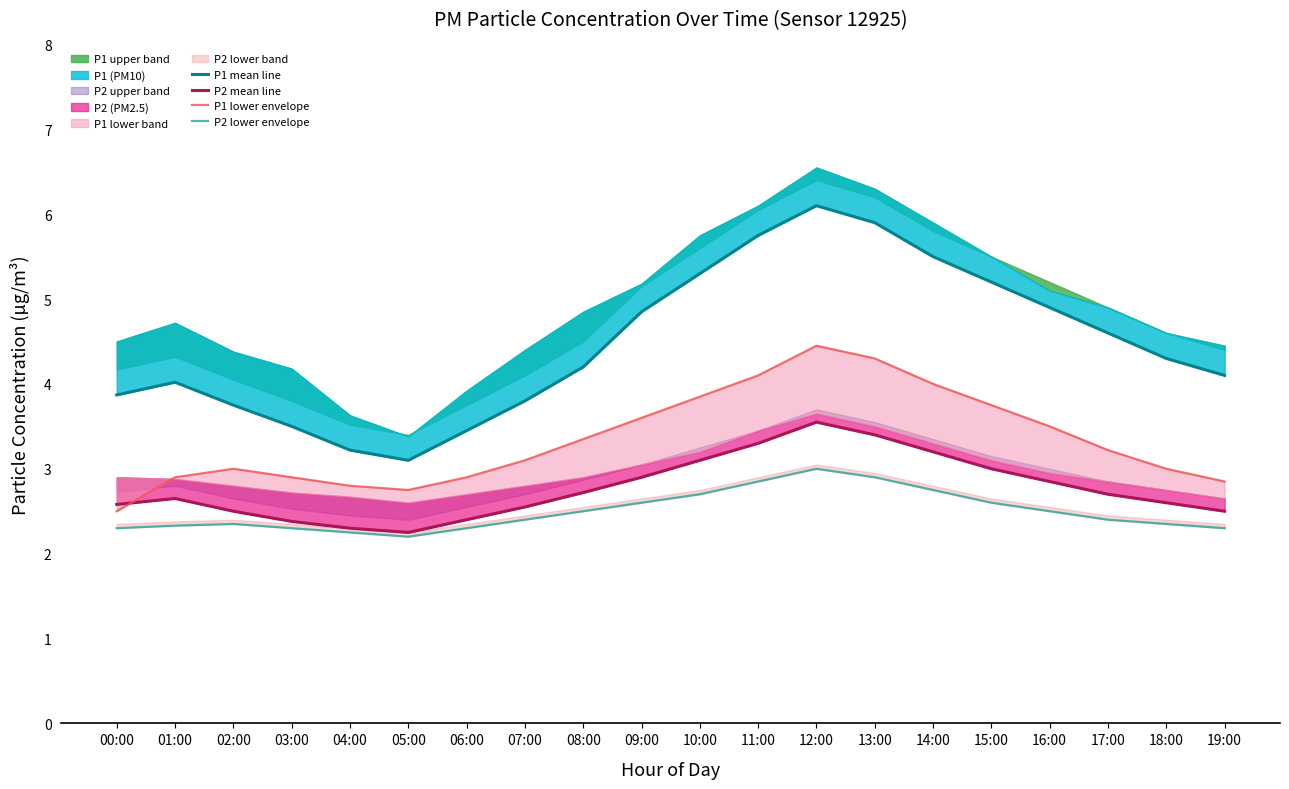

What is the label of the 6th point from the left?

05:00